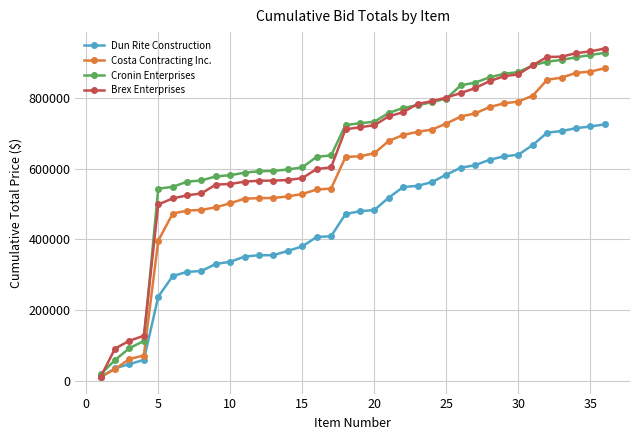

What is the maximum value for Brex Enterprises?

940489.5